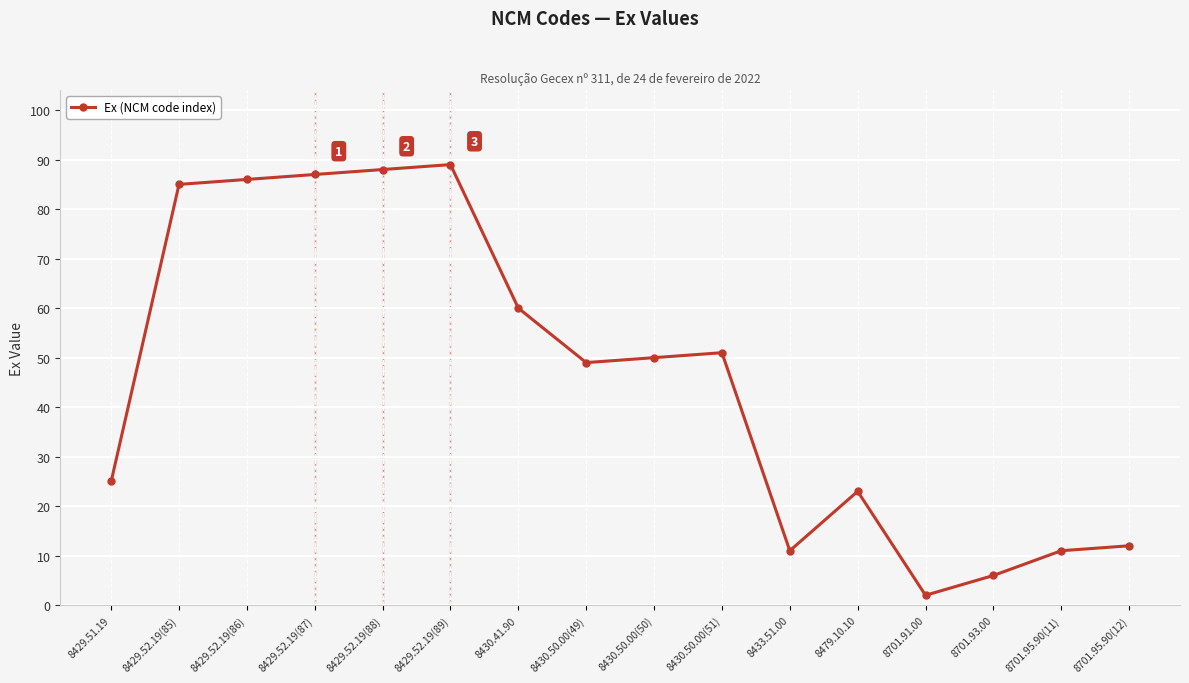

What is the approximate value at 8429.51.19?

25